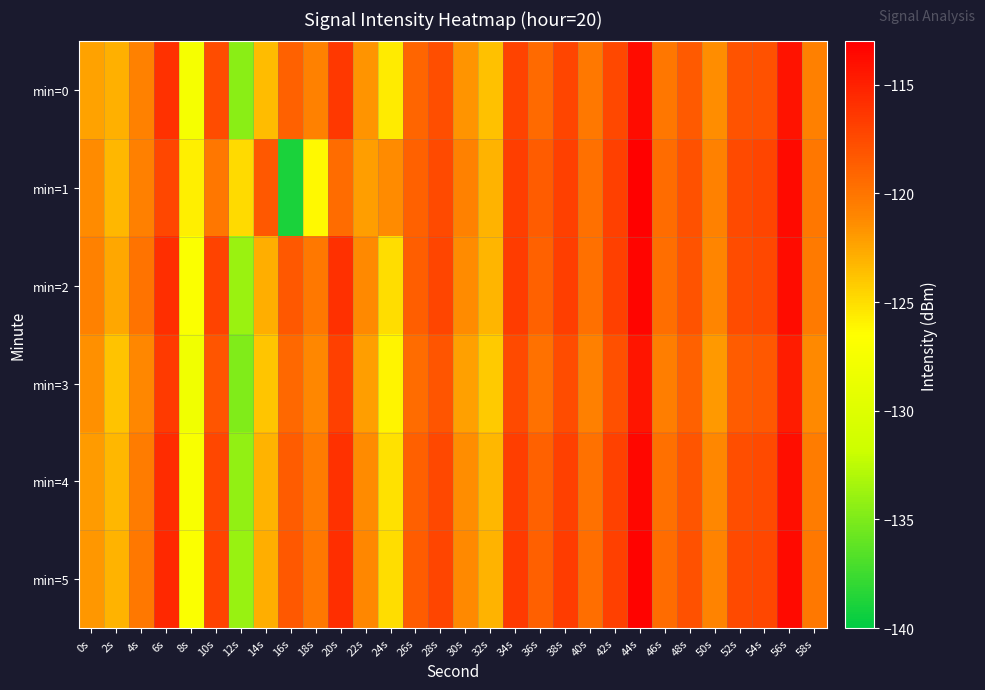

Rank the series at 48s from highest to lowest value.

min=1, min=5, min=2, min=4, min=0, min=3